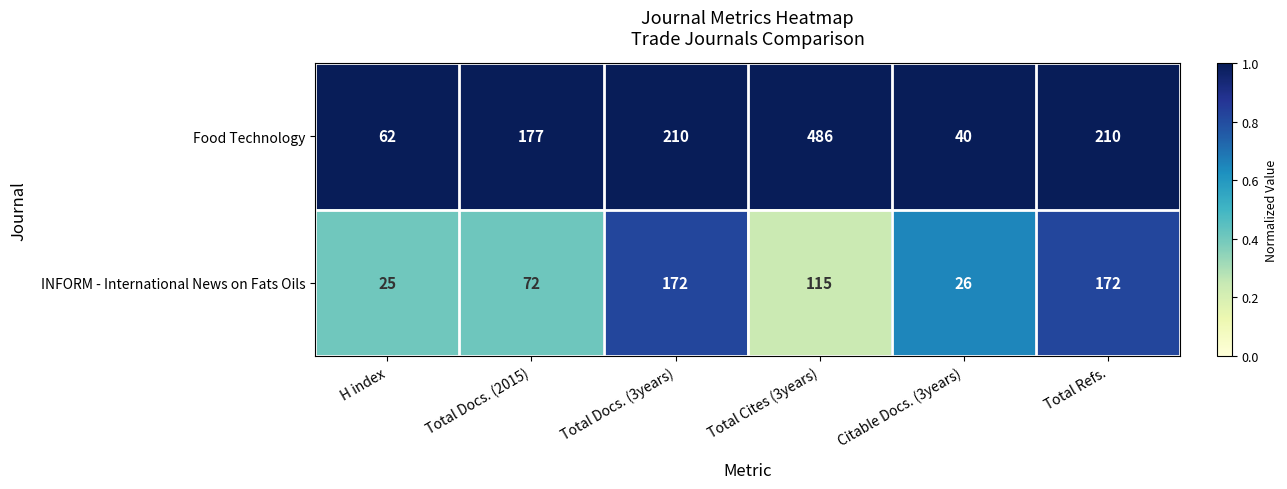

Which series has the largest range (max minus min)?

Food Technology